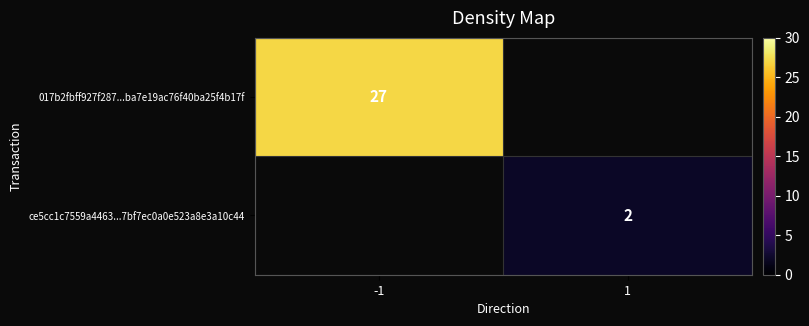

The value of 017b2fbff927f287...ba7e19ac76f40ba25f4b17f at -1 is 27. True or false?

True